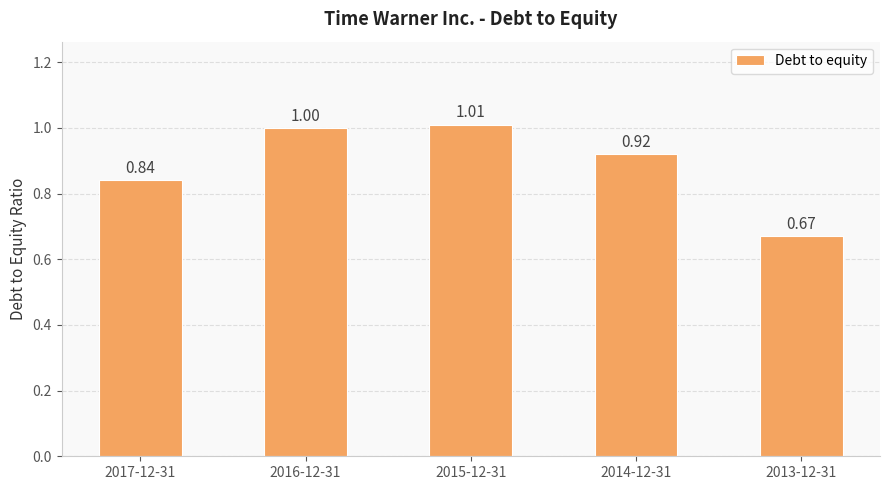

Rank the categories by value from lowest to highest.

2013-12-31, 2017-12-31, 2014-12-31, 2016-12-31, 2015-12-31